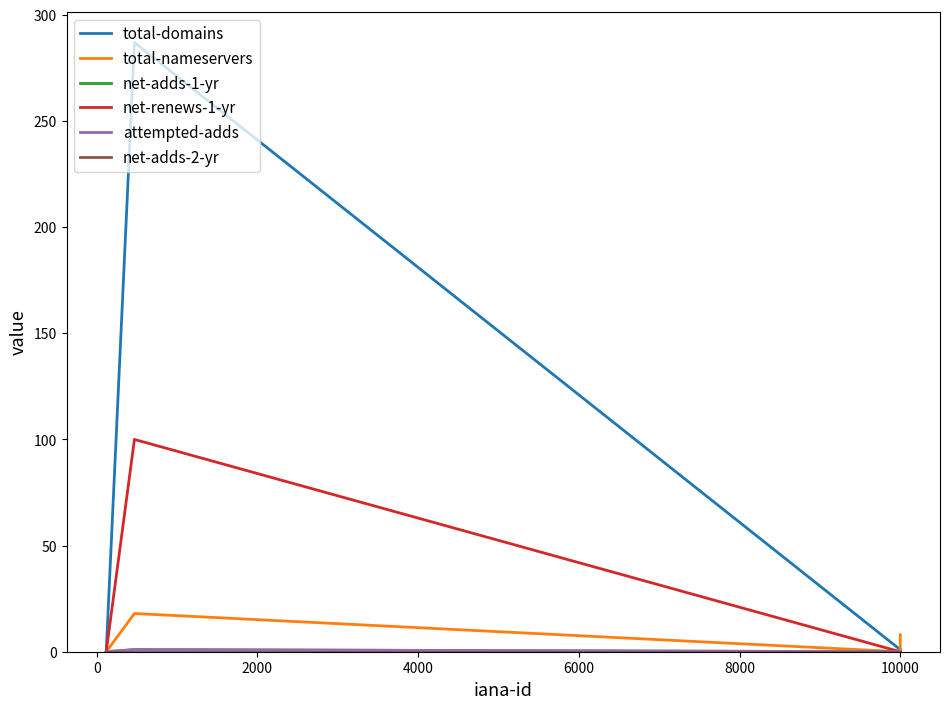

Reading left to right, what are all the values shown in this chart?

total-domains: 0	287	1	0	1
total-nameservers: 0	18	0	0	8
net-adds-1-yr: 0	1	0	0	0
net-renews-1-yr: 0	100	0	0	0
attempted-adds: 0	1	0	0	0
net-adds-2-yr: 0	0	0	0	0